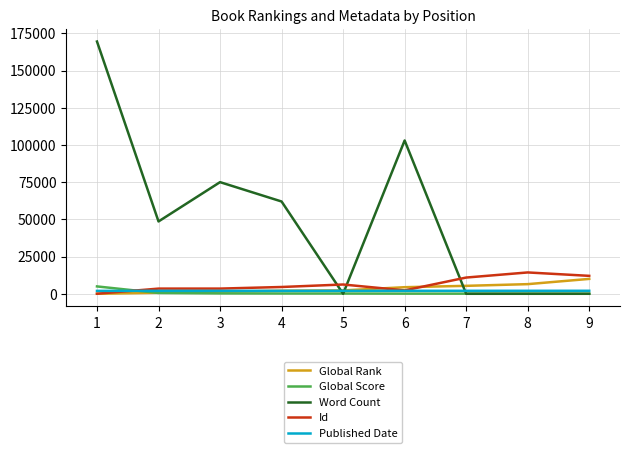

Between 5 and 8, which series saw the biggest shift?

Id